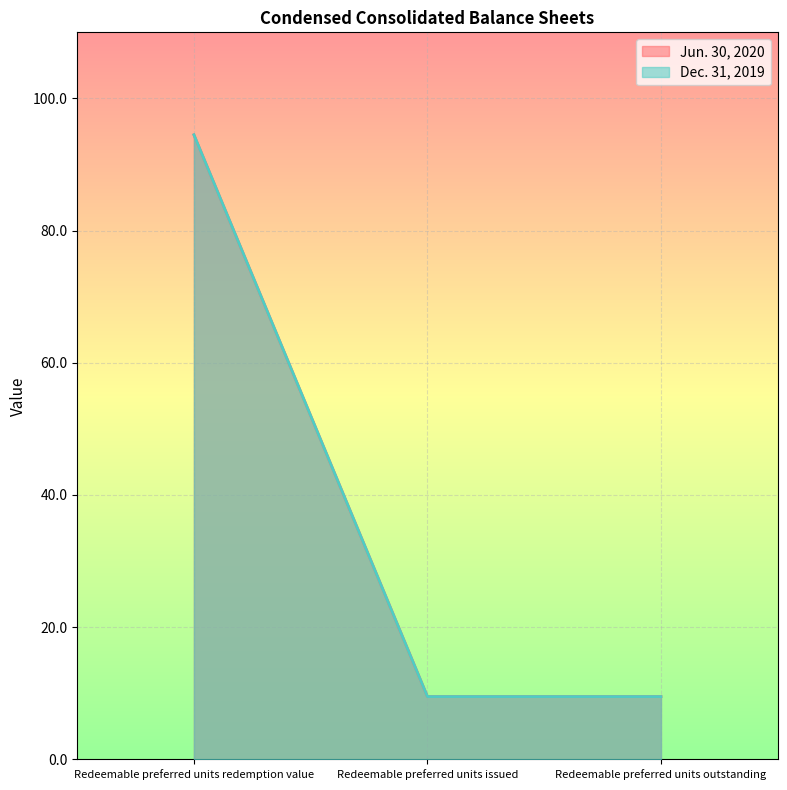

The value of Dec. 31, 2019 at Redeemable preferred units issued is 9.5. True or false?

True